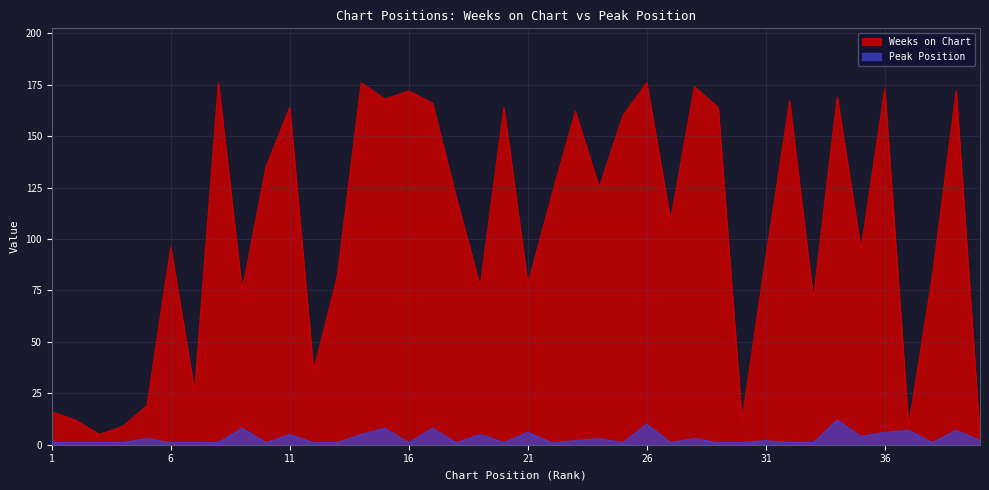

Is it true that Peak Position equals 5 at 14?

True